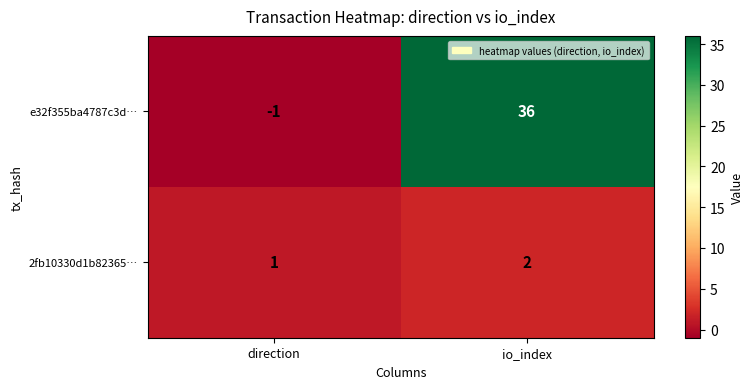

Count the number of data series in this chart.

2